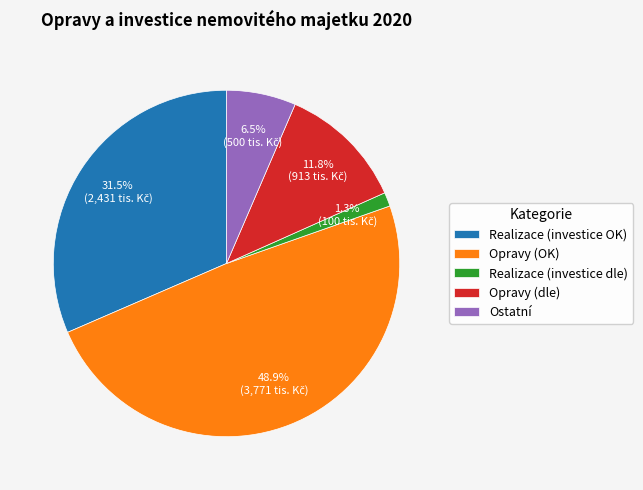

True or false: Opravy (OK) accounts for 49% of the total.

True